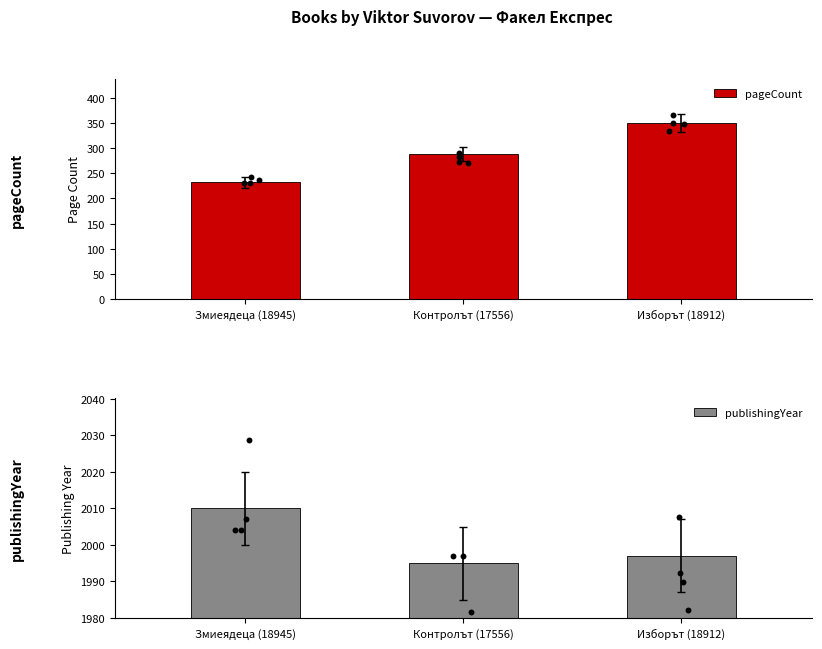

At how many categories does at least one series exceed 1483?

3